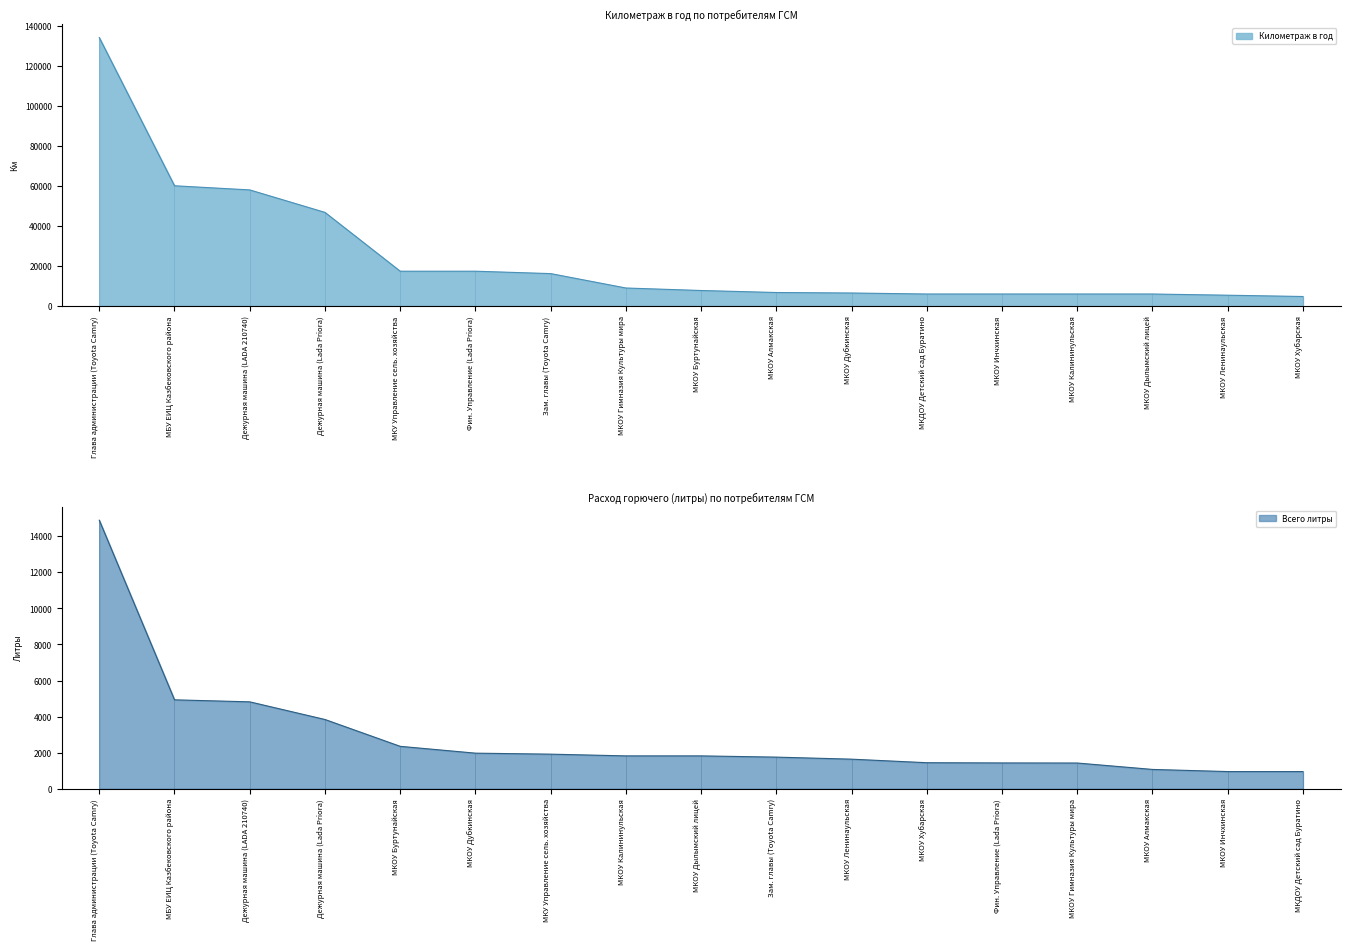

What is the average value of the Километраж в год series?

24371